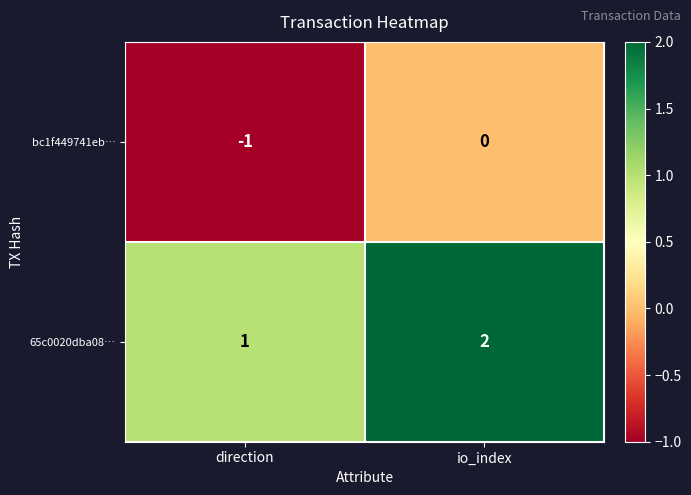

Reading left to right, transcribe all the data shown in this chart.

bc1f449741eb…: direction=-1	io_index=0
65c0020dba08…: direction=1	io_index=2